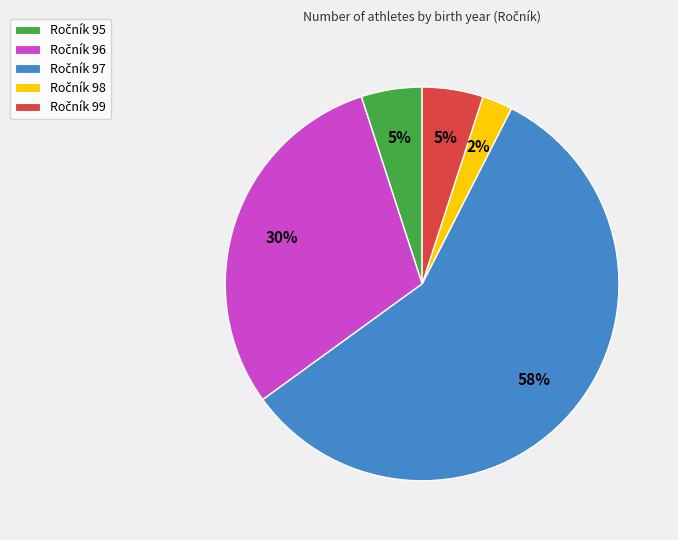

Is there a majority slice in this chart?

Yes